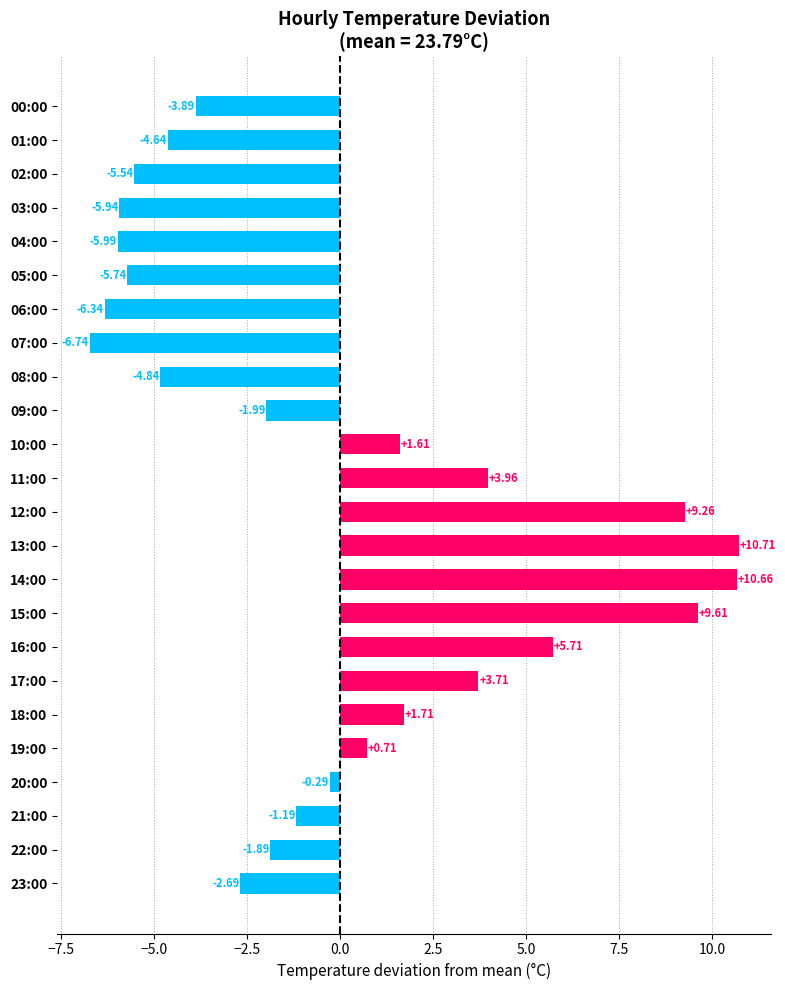

What is the sum of the values at 11:00 and 14:00?

14.6